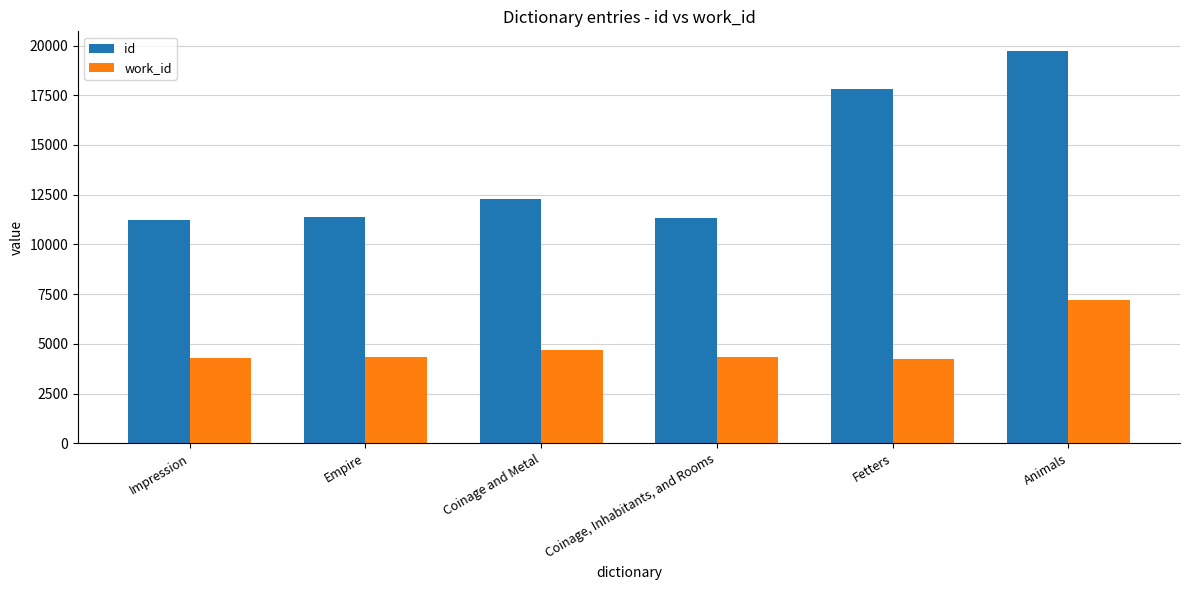

Which category has the highest value across all series?

Animals